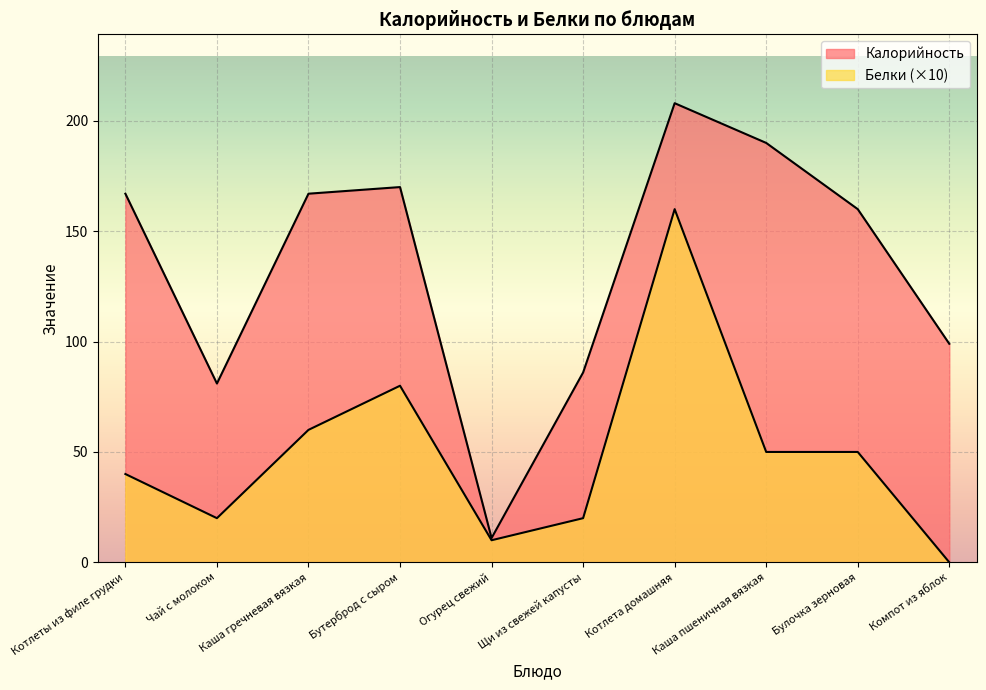

Reading left to right, what are all the values shown in this chart?

Калорийность: 167	81	167	170	11	86	208	190	160	99
Белки: 40	20	60	80	10	20	160	50	50	0